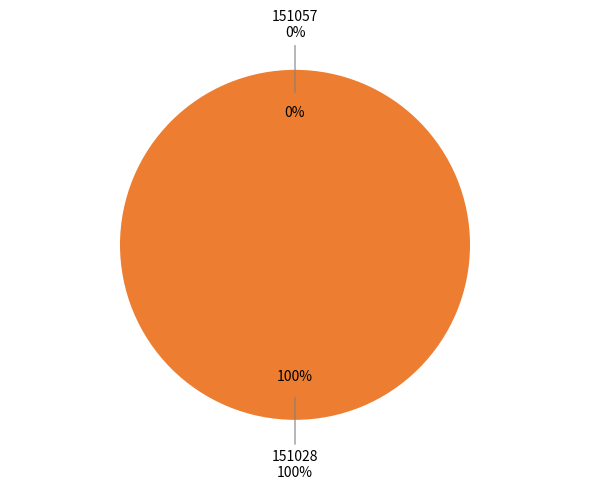

What is the smallest slice in the pie chart?

151057